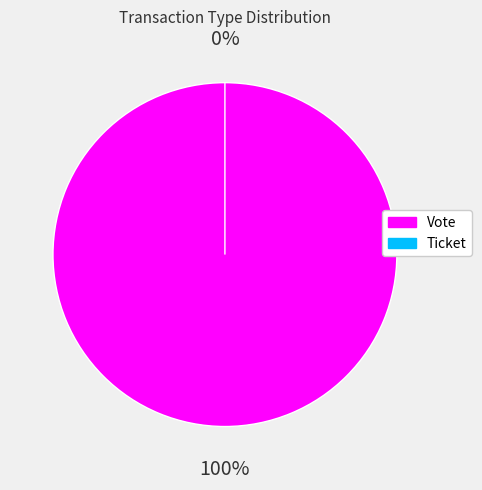

The Vote slice represents 99% of the pie. True or false?

False